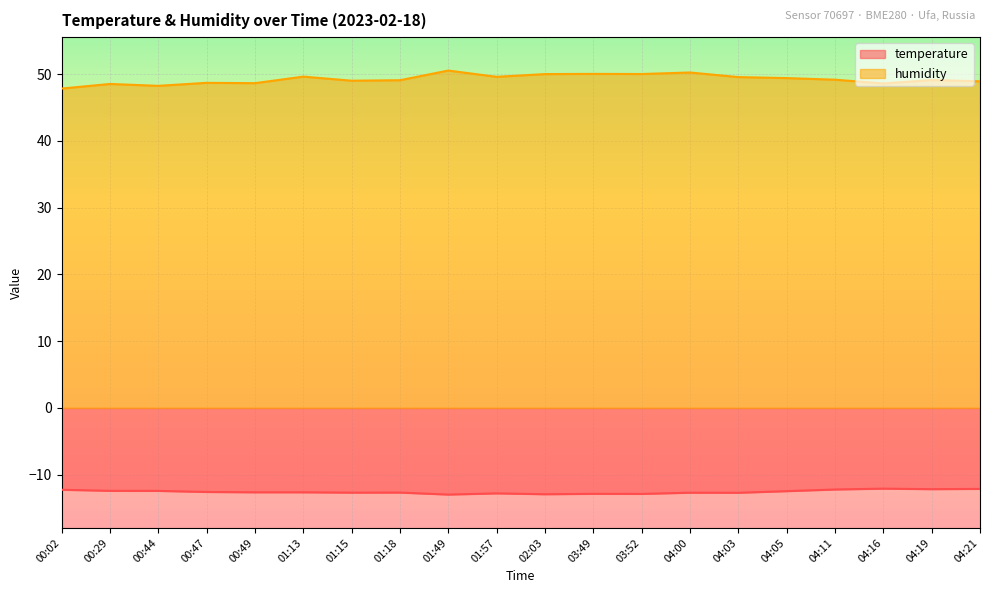

How many interior local valleys does the humidity series have?

6